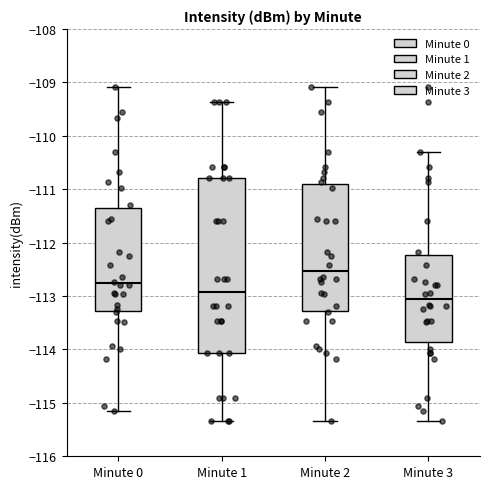

Where is the upper edge of the box for Minute 3 on the y-axis? The values are not printed on the chart, so give them approximately, as read against the axis.

-112.2